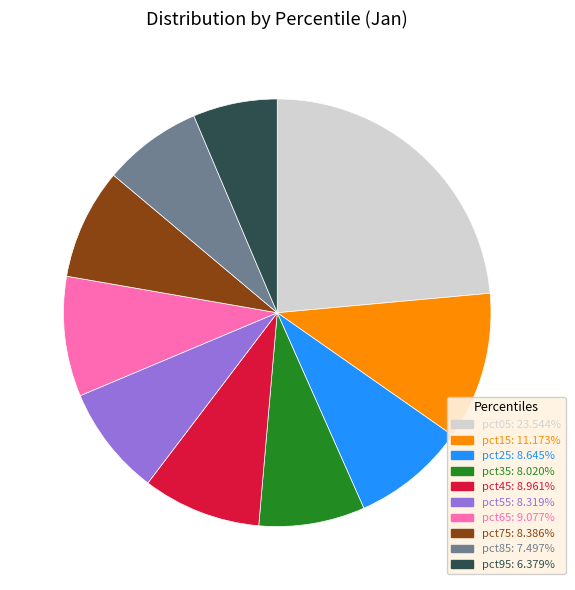

How many slices are in this pie chart?

10